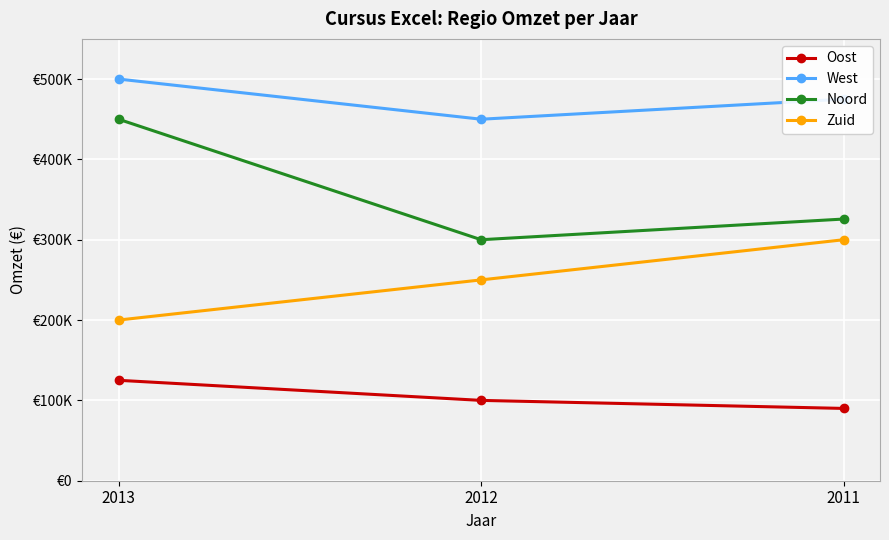

What are all the series names shown in the legend?

Oost, West, Noord, Zuid